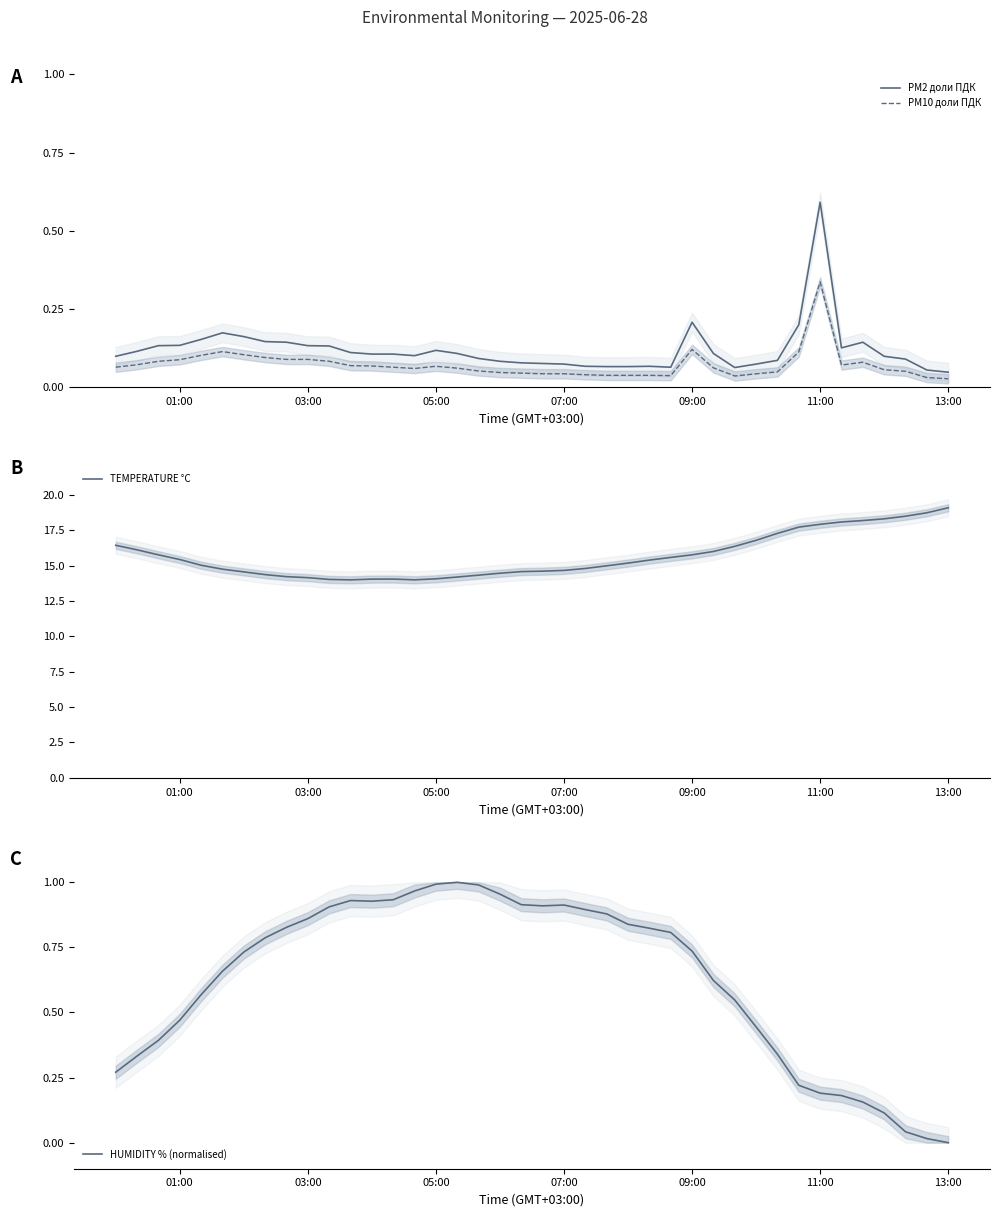

The value of PM2 доли ПДК at 03:00 is 0.2. True or false?

False